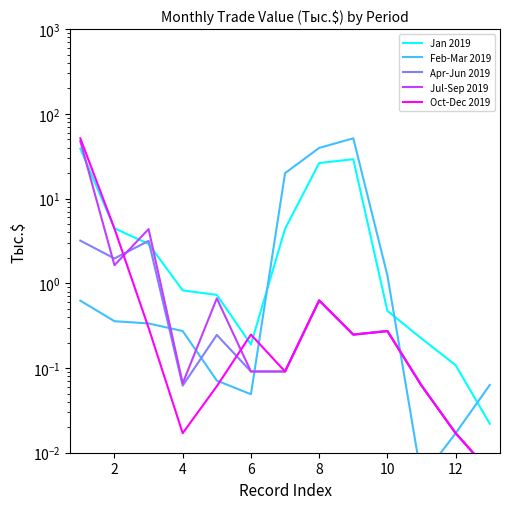

Between 8 and 10, which is larger?

8